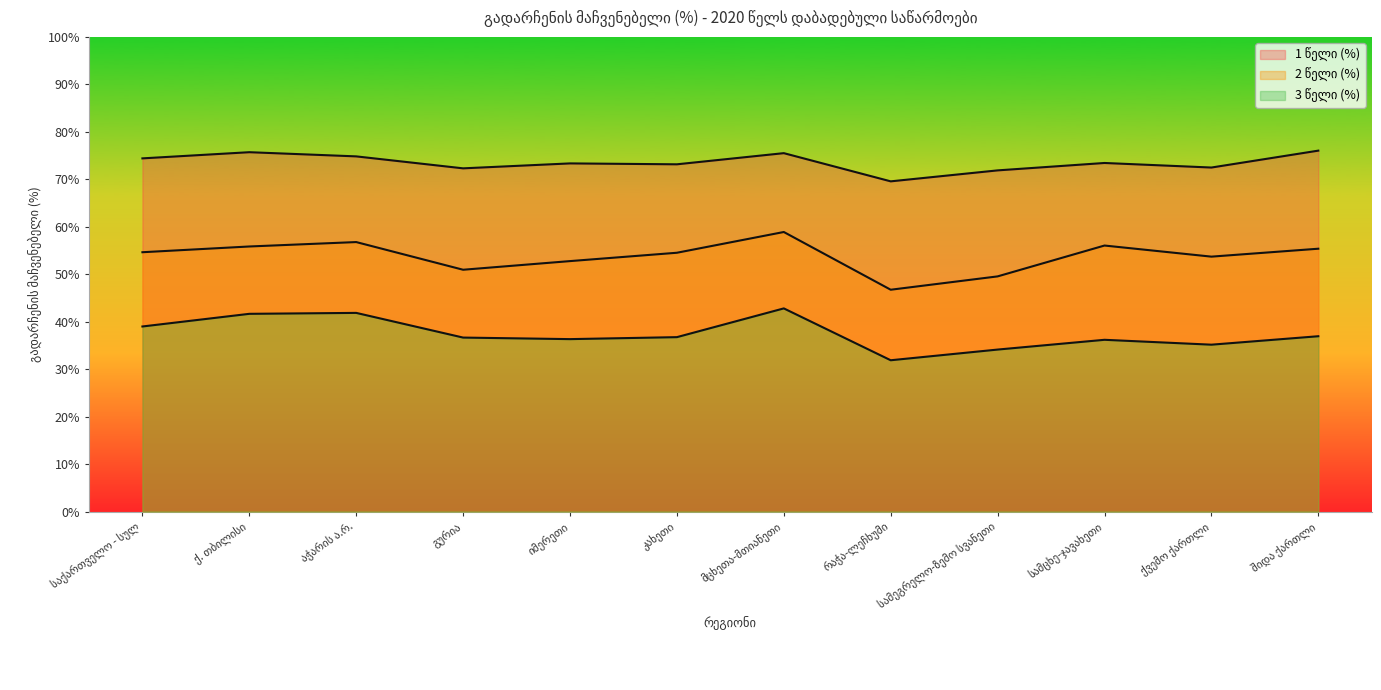

At how many categories does at least one series exceed 67?

12